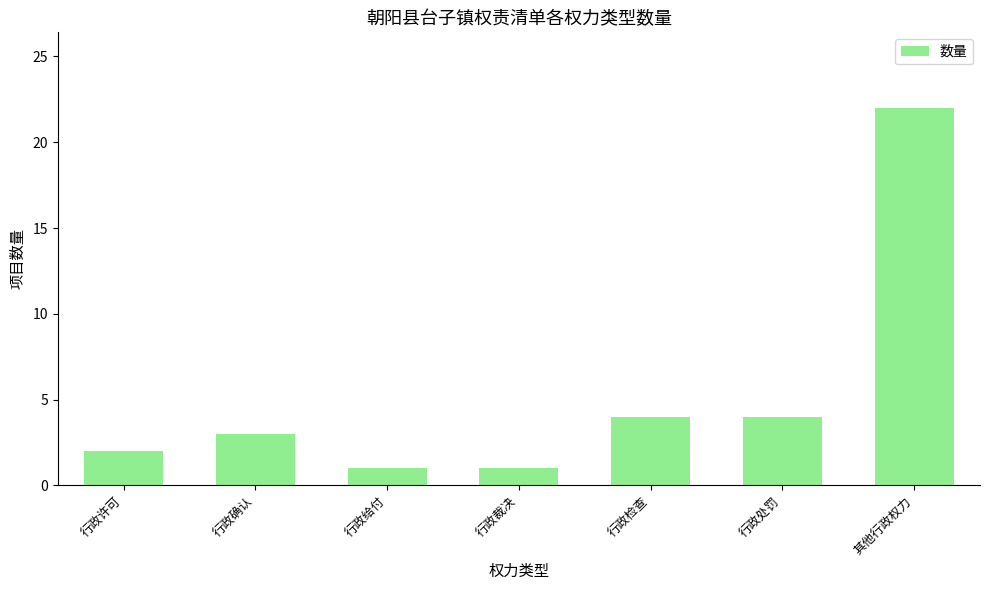

Between 行政检查 and 其他行政权力, which is larger?

其他行政权力